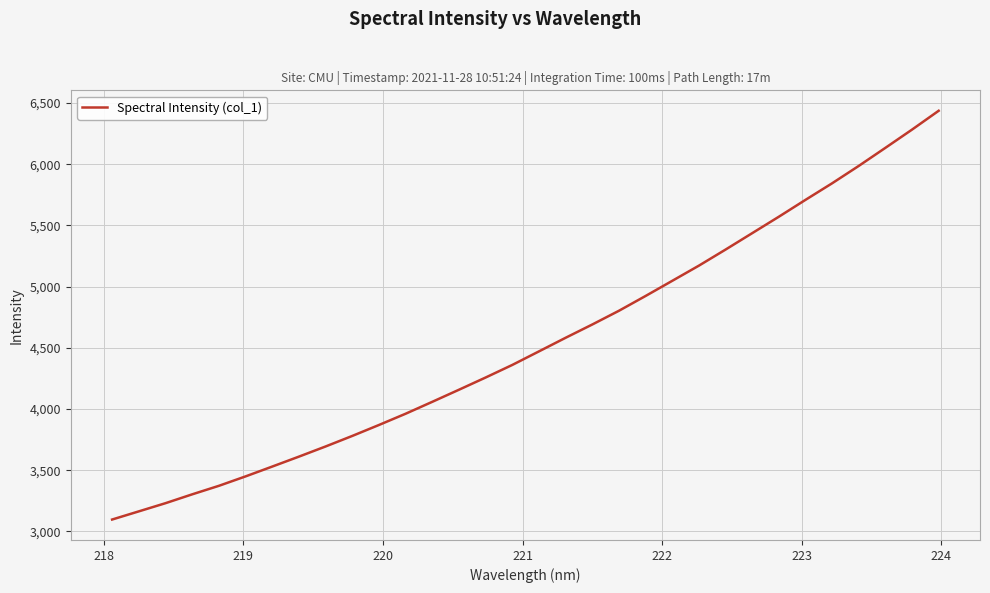

True or false: there are more than 0 points higher than both neighbors.

False